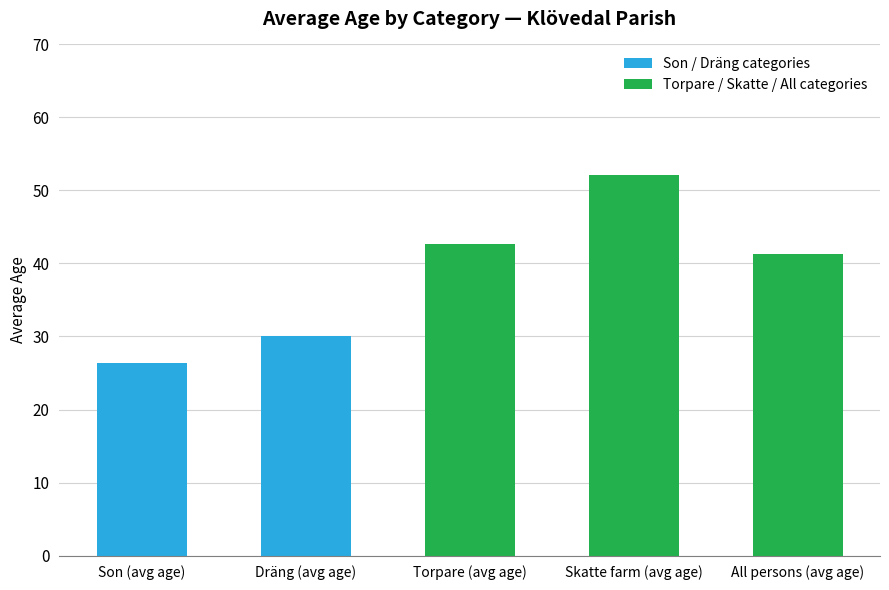

Which category has the lowest value in the Son / Dräng categories series?

Son (avg age)